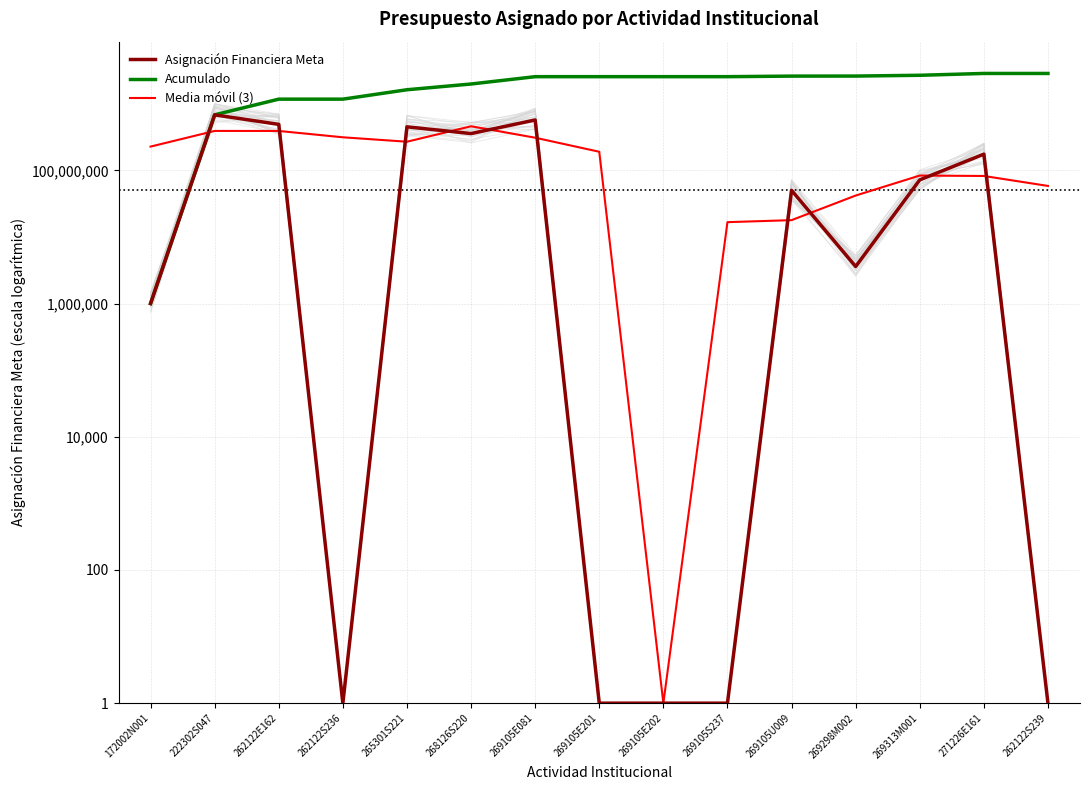

Does the chart display data point markers on the line(s)?

No